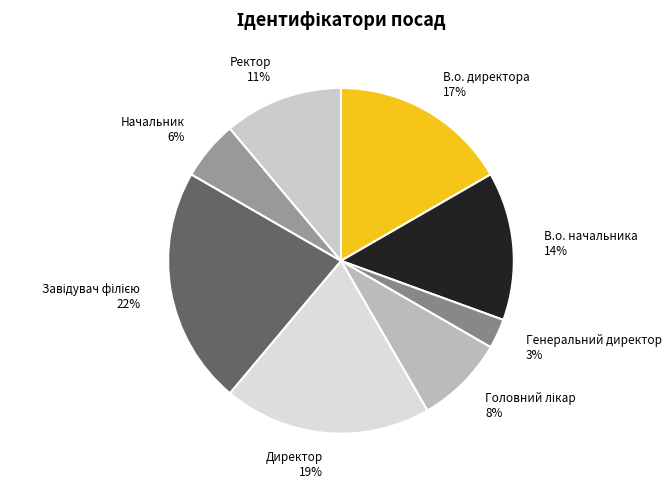

The Директор slice represents 19% of the pie. True or false?

True